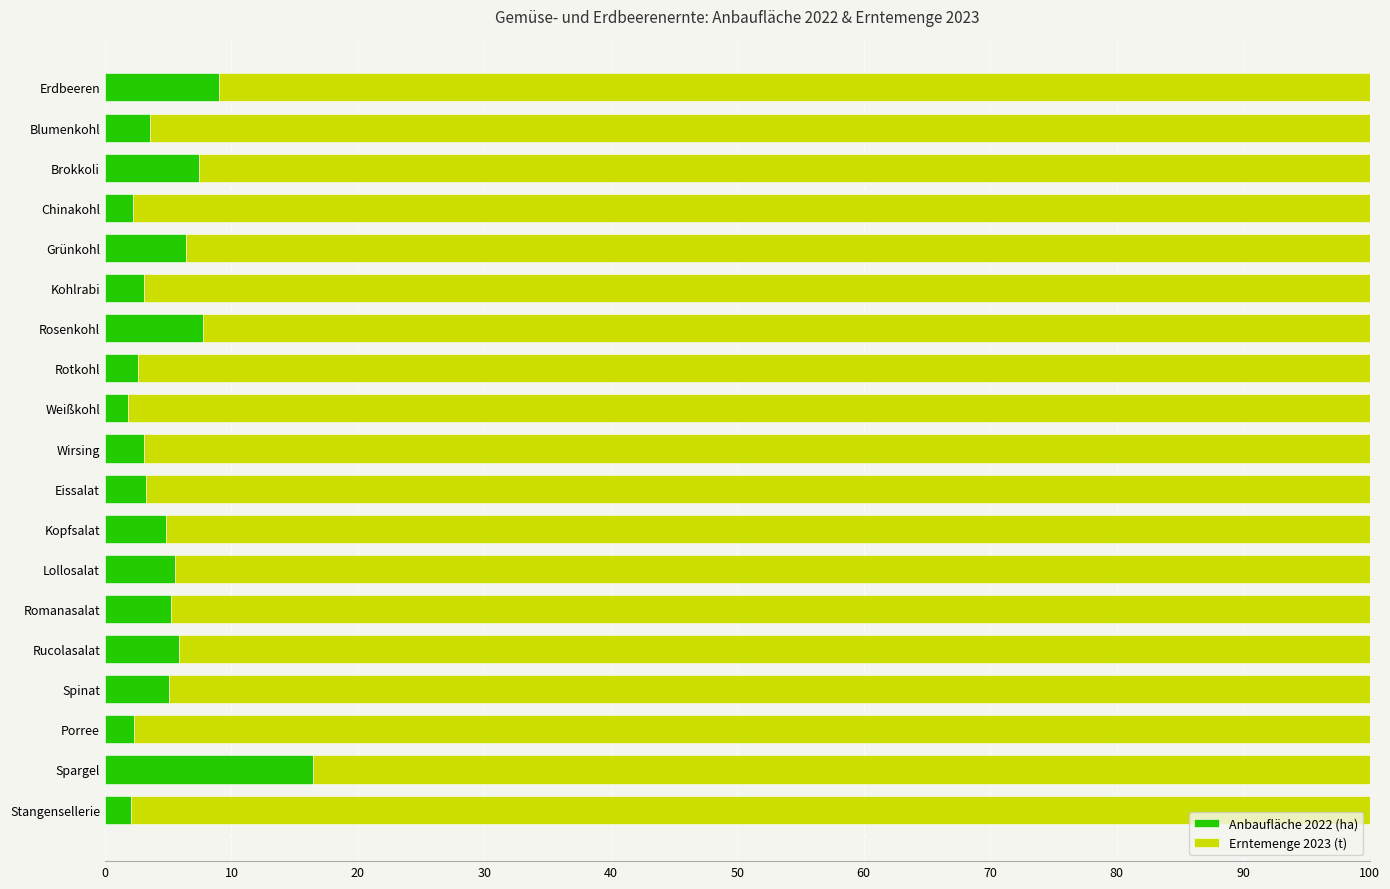

What is the highest value of the Anbaufläche 2022 (ha) series?

16.5